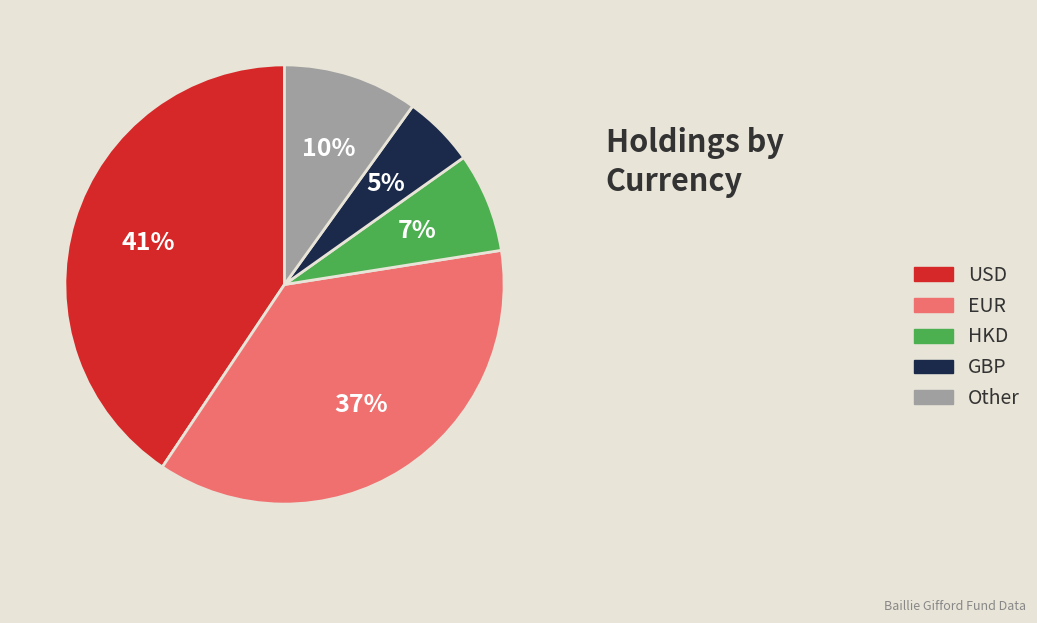

Is the sum of Other and EUR greater than half?

No